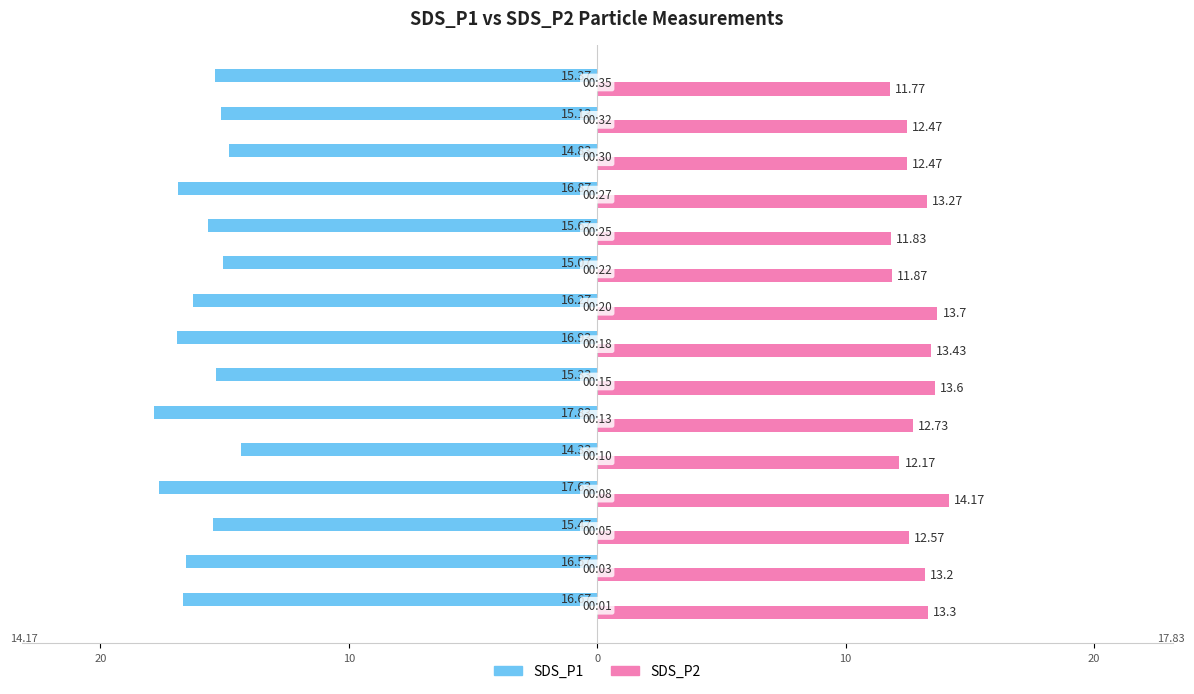

Reading left to right, extract all data points from this chart.

SDS_P1: -16.7	-16.6	-15.5	-17.6	-14.3	-17.8	-15.3	-16.9	-16.3	-15.1	-15.7	-16.9	-14.8	-15.1	-15.4
SDS_P2: 13.3	13.2	12.6	14.2	12.2	12.7	13.6	13.4	13.7	11.9	11.8	13.3	12.5	12.5	11.8